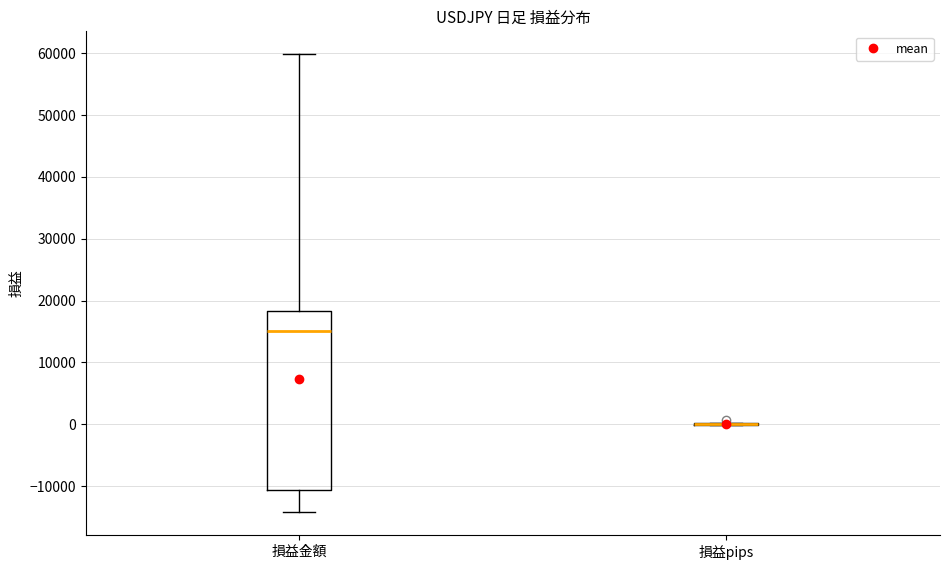

Reading left to right, transcribe this box plot: for each box, give where its median line is, the range the box spans, and where its two whiskers end, as read against the y-axis. The values are not printed on the chart, so give them approximately, as read against the axis.

損益金額: median 15000, box -11000 to 18000, whiskers -14000 to 60000
損益pips: box collapsed to a line at 0, whiskers 0 to 0